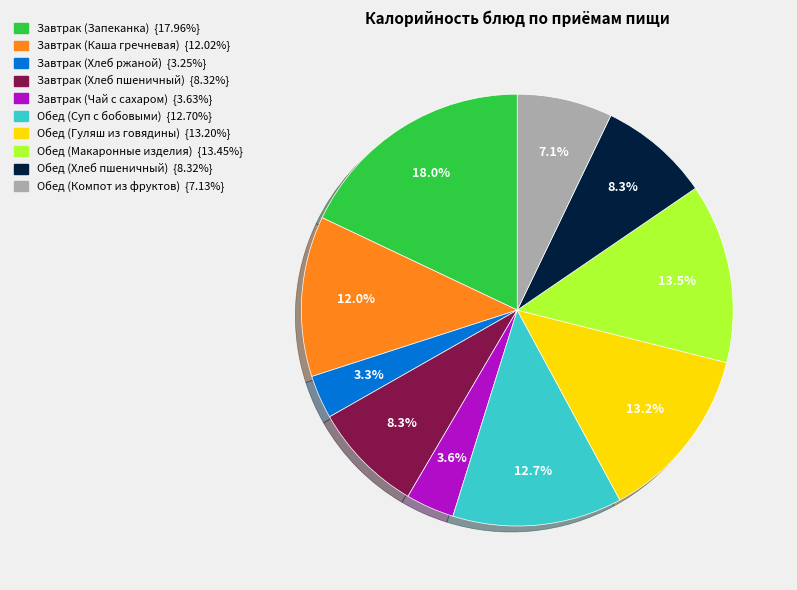

Combined, do Завтрак (Чай с сахаром) and Завтрак (Запеканка) account for over 50%?

No